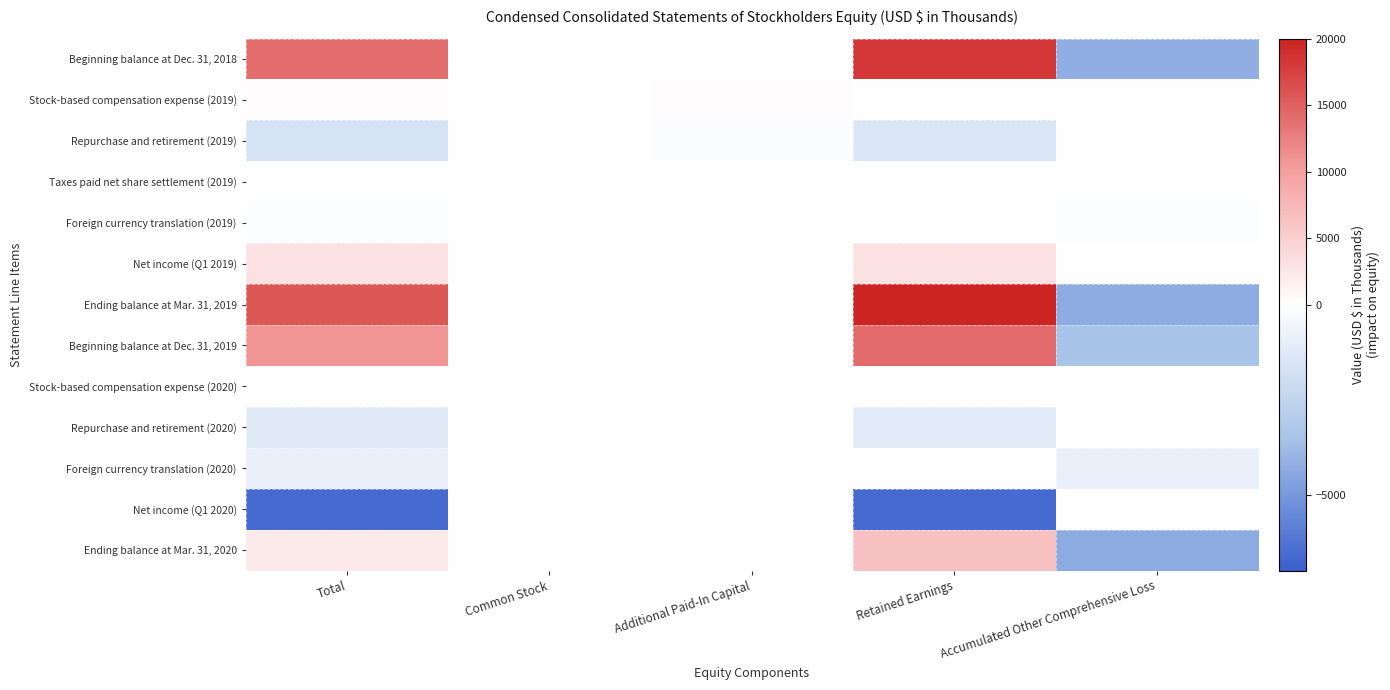

Which has a higher value, Common Stock or Total?

Total